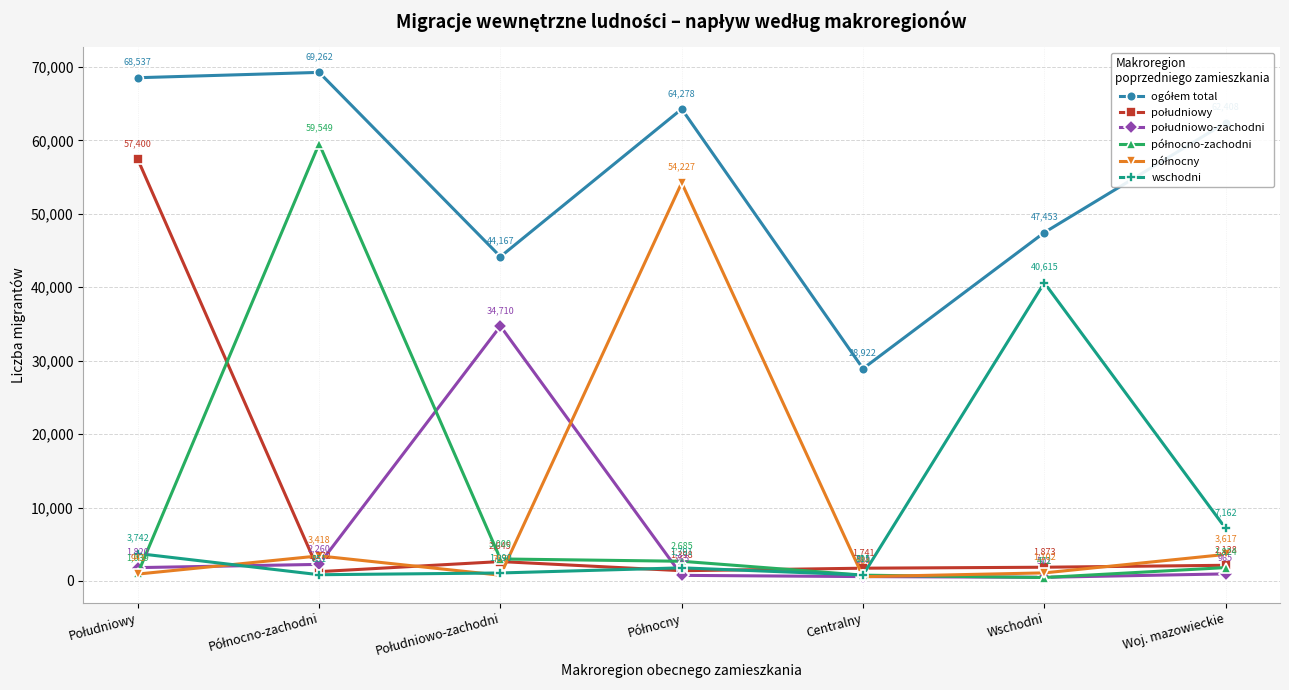

In wschodni, how many points are higher than both neighbors (excluding endpoints)?

2